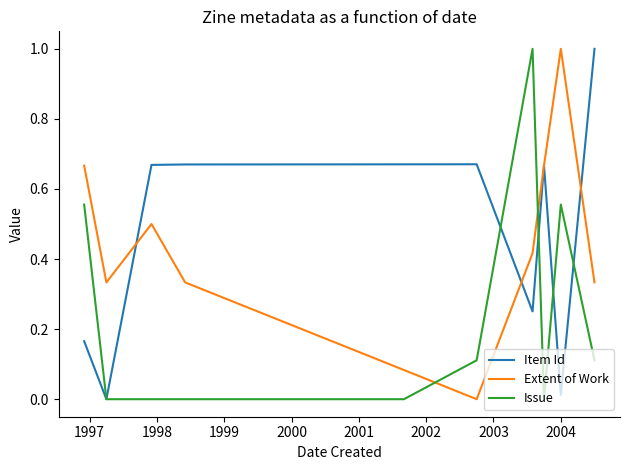

After their last crossing, which series has the higher values: Issue or Item Id?

Item Id